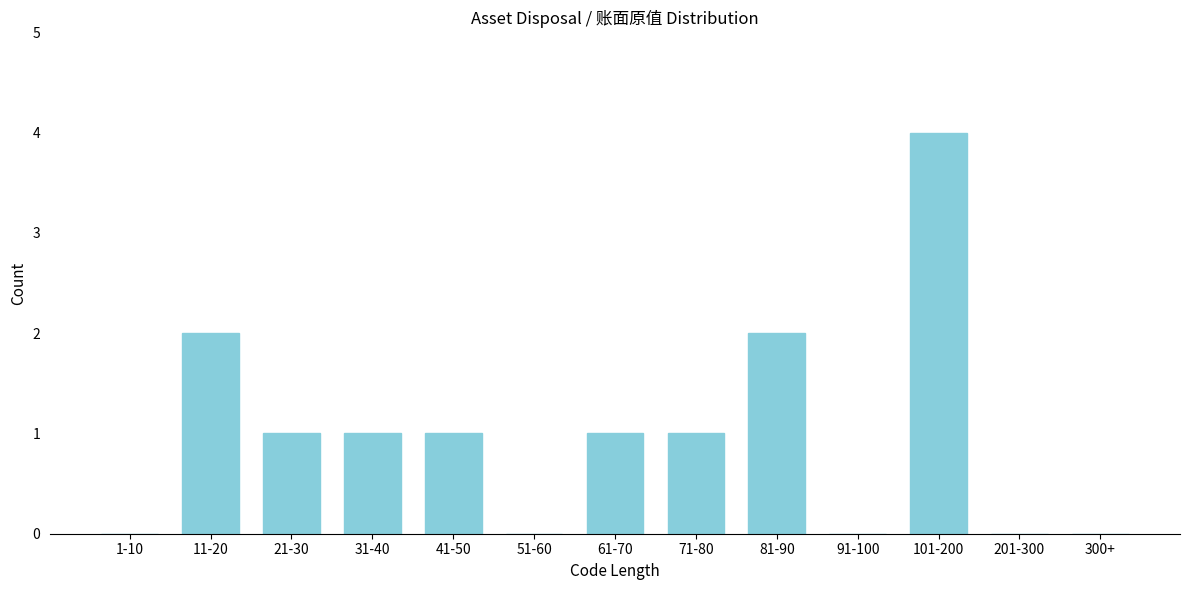

Reading right to left, transcribe all the data shown in this chart.

300+=0	201-300=0	101-200=4	91-100=0	81-90=2	71-80=1	61-70=1	51-60=0	41-50=1	31-40=1	21-30=1	11-20=2	1-10=0